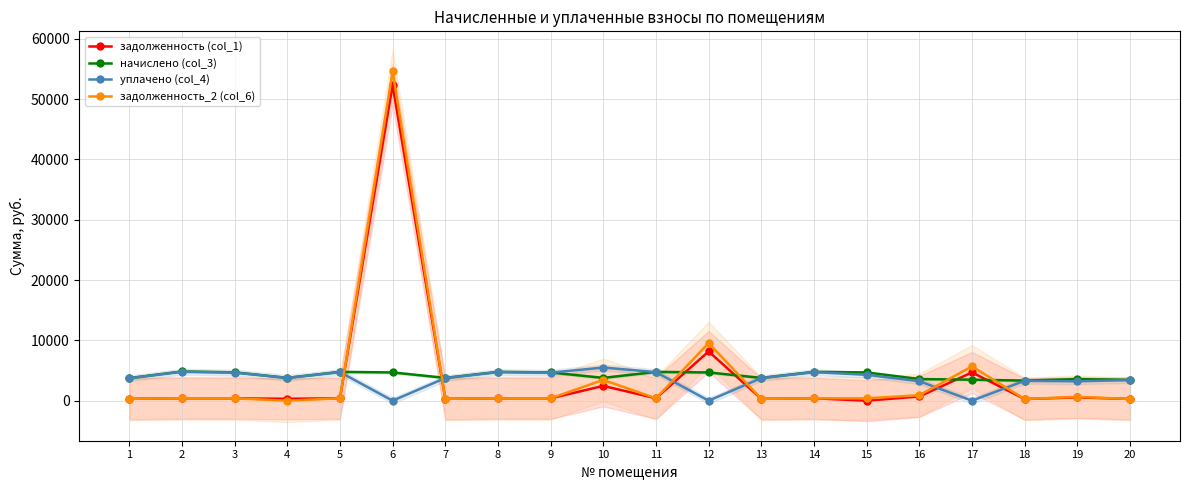

How many values in the начислено (col_3) series exceed 4683?

10